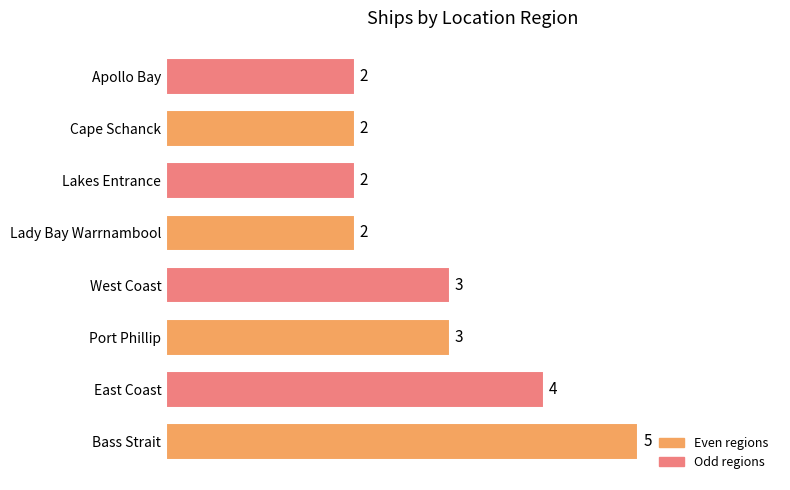

Does the chart contain stacked bars?

No